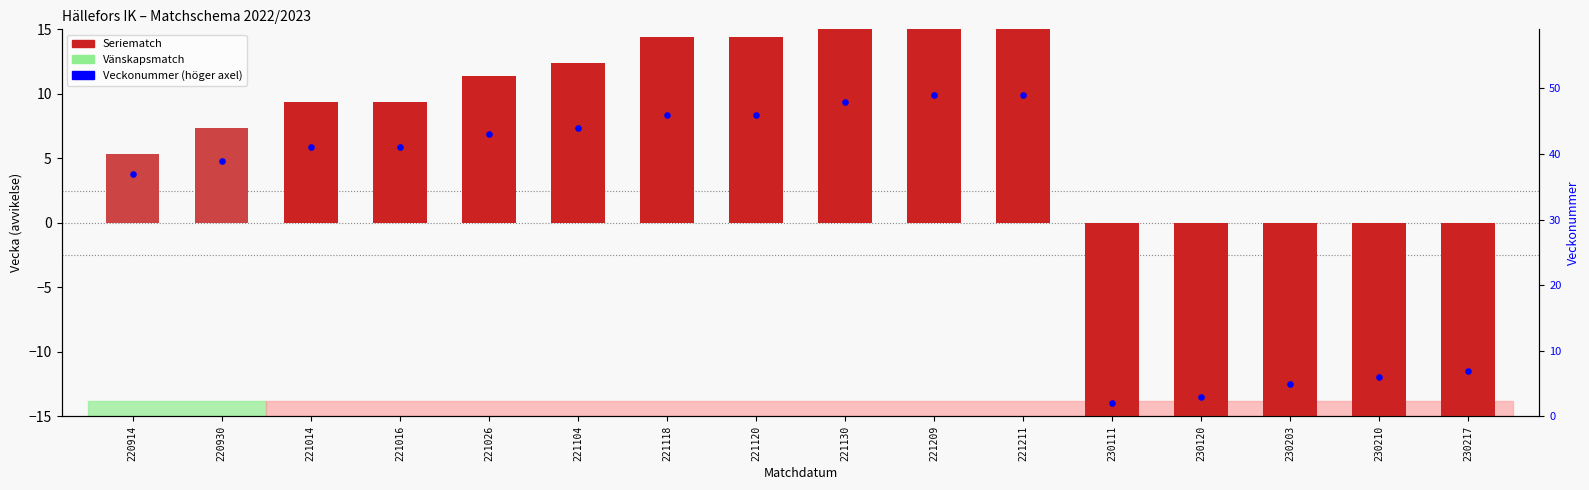

At which category is the sum across all series the highest?

221209